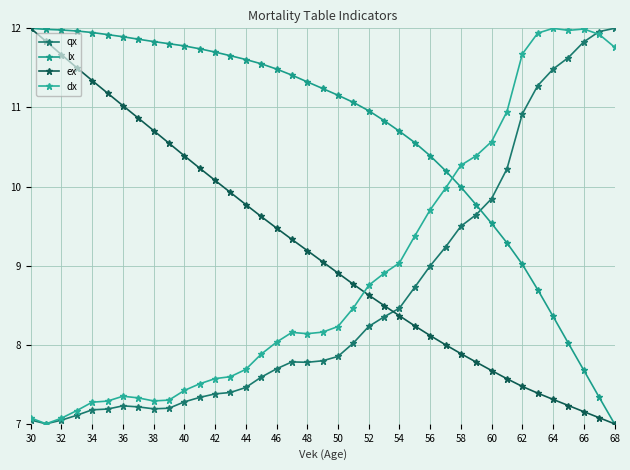

How many times do qx and ex cross each other?

1